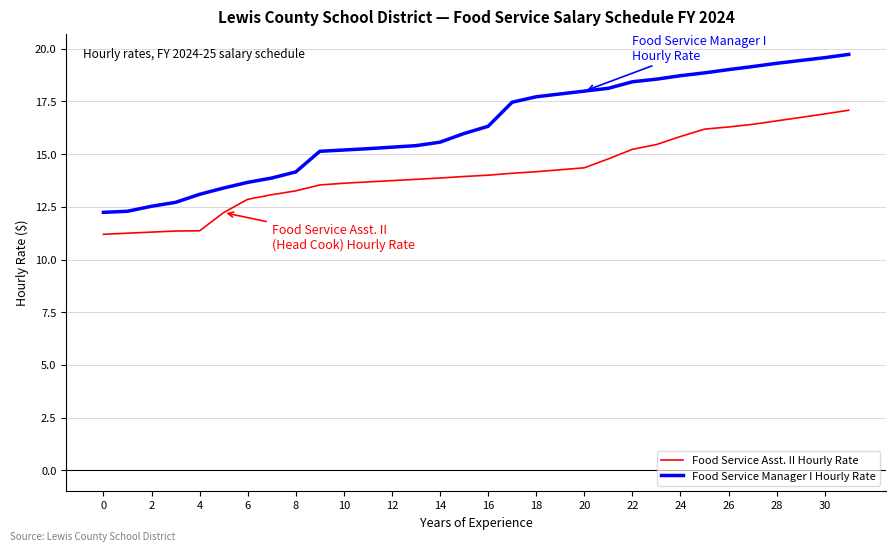

List the series in order of their peak value, highest first.

Food Service Manager I Hourly Rate, Food Service Asst. II Hourly Rate